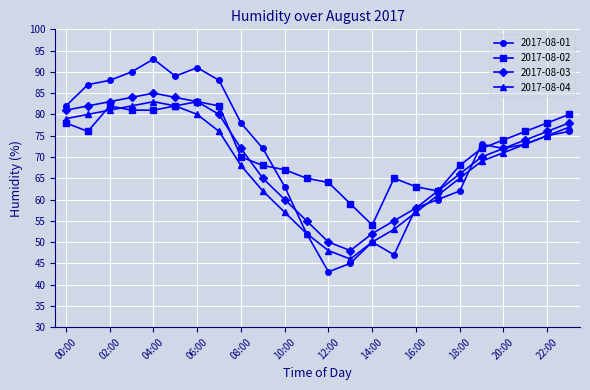

Reading left to right, extract all data points from this chart.

2017-08-01: 82	87	88	90	93	89	91	88	78	72	63	52	43	45	50	47	58	60	62	73	72	73	75	76
2017-08-02: 78	76	82	81	81	82	83	82	70	68	67	65	64	59	54	65	63	62	68	72	74	76	78	80
2017-08-03: 81	82	83	84	85	84	83	80	72	65	60	55	50	48	52	55	58	62	66	70	72	74	76	78
2017-08-04: 79	80	81	82	83	82	80	76	68	62	57	52	48	46	50	53	57	61	65	69	71	73	75	77